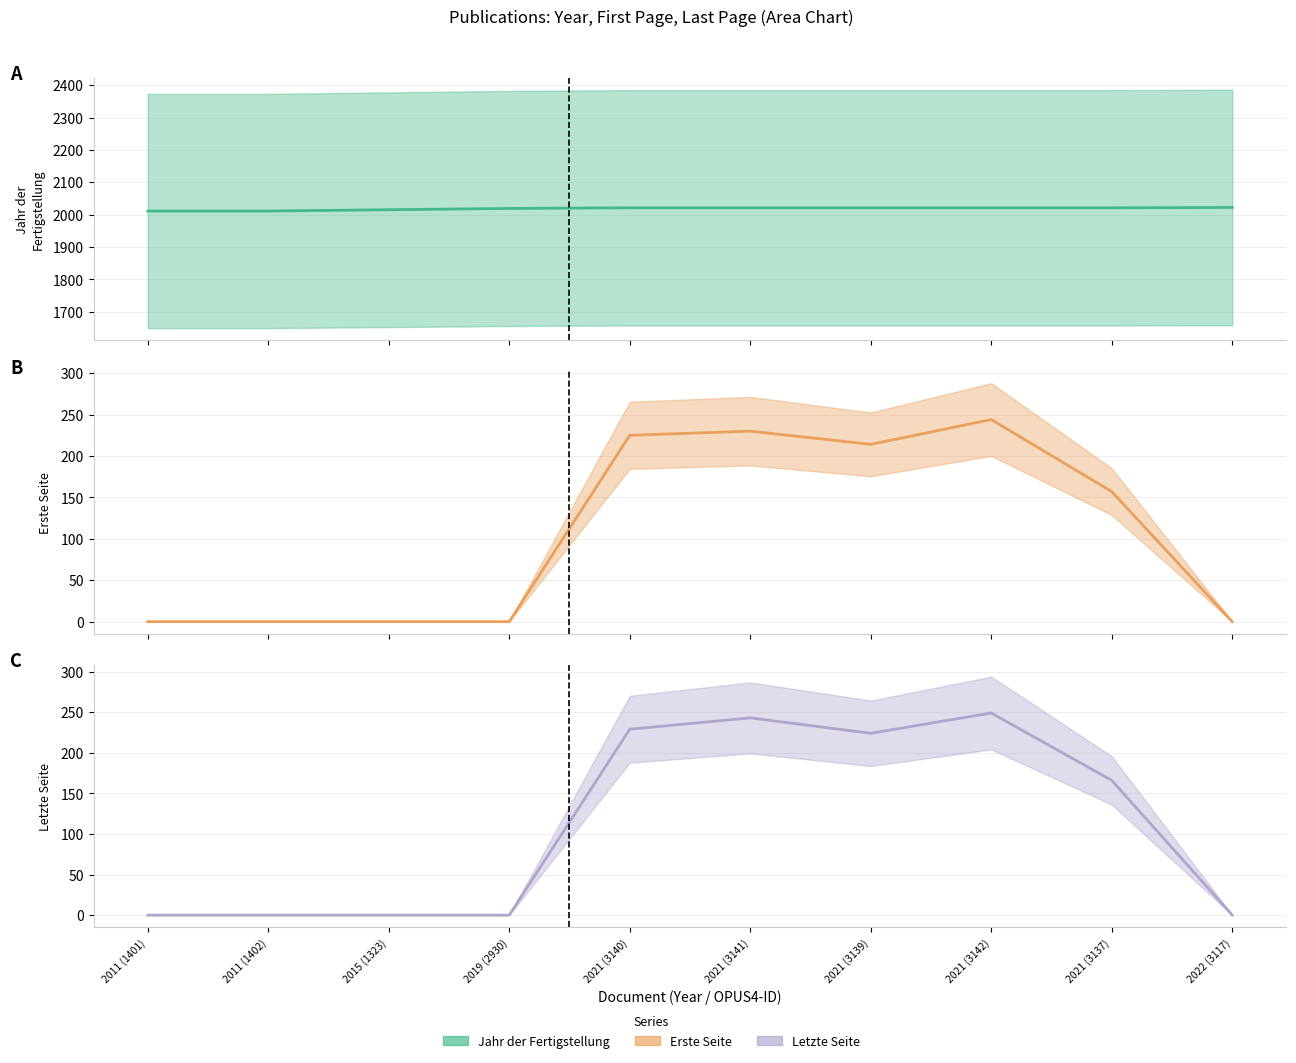

List the series in order of their peak value, lowest first.

Erste Seite (line), Letzte Seite (line), Jahr der Fertigstellung (line)